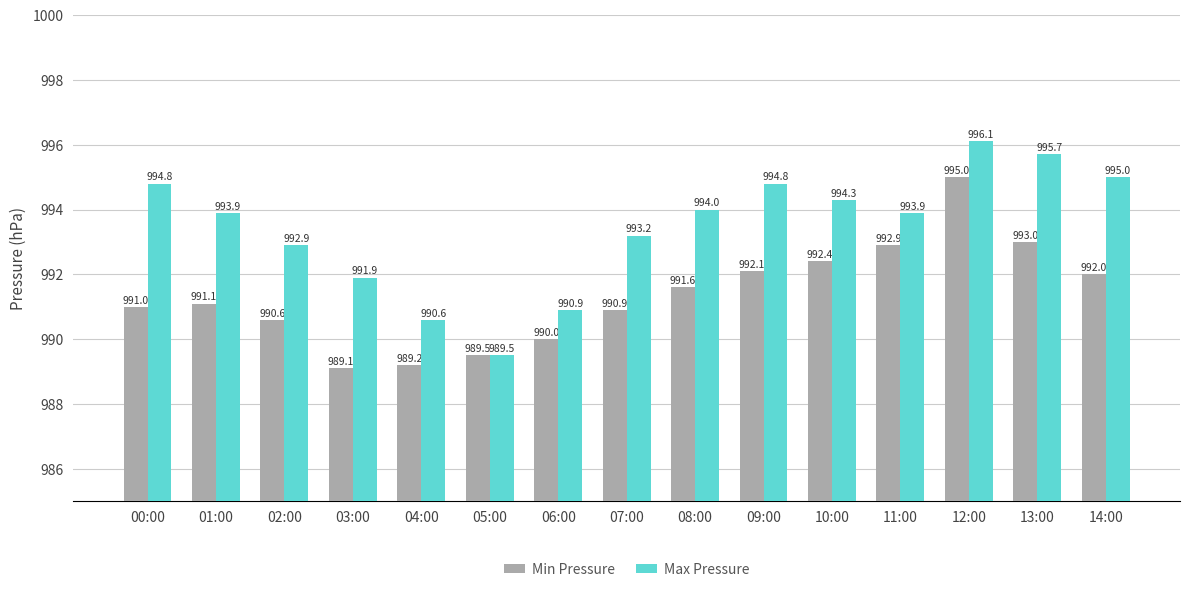

At which category is the sum across all series the highest?

12:00